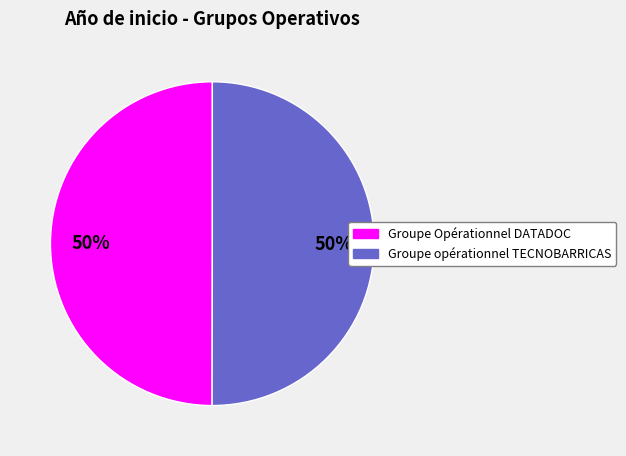

How many segments does this pie chart have?

2